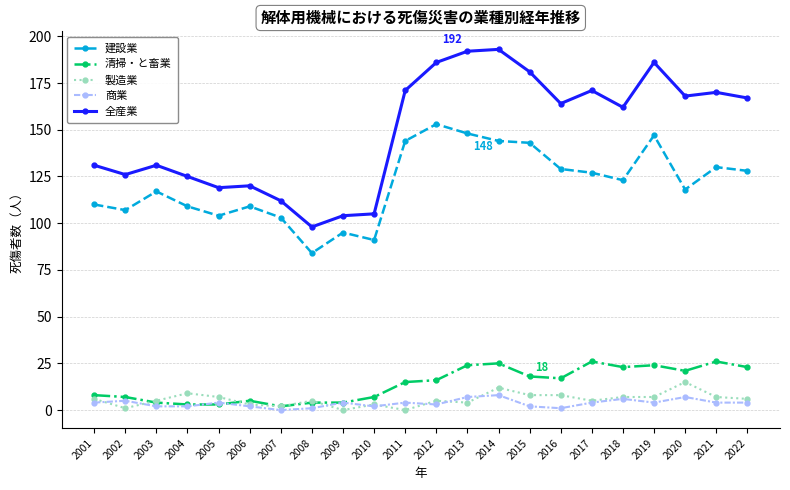

Which series changed the most between 2013 and 2016?

全産業